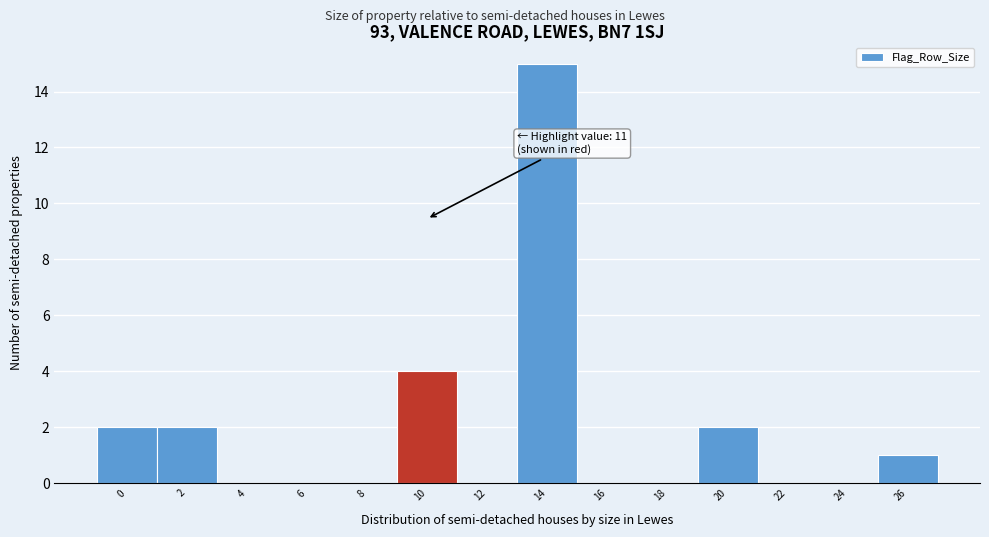

Reading right to left, transcribe all the data shown in this chart.

26=1	24=0	22=0	20=2	18=0	16=0	14=15	12=0	10=4	8=0	6=0	4=0	2=2	0=2